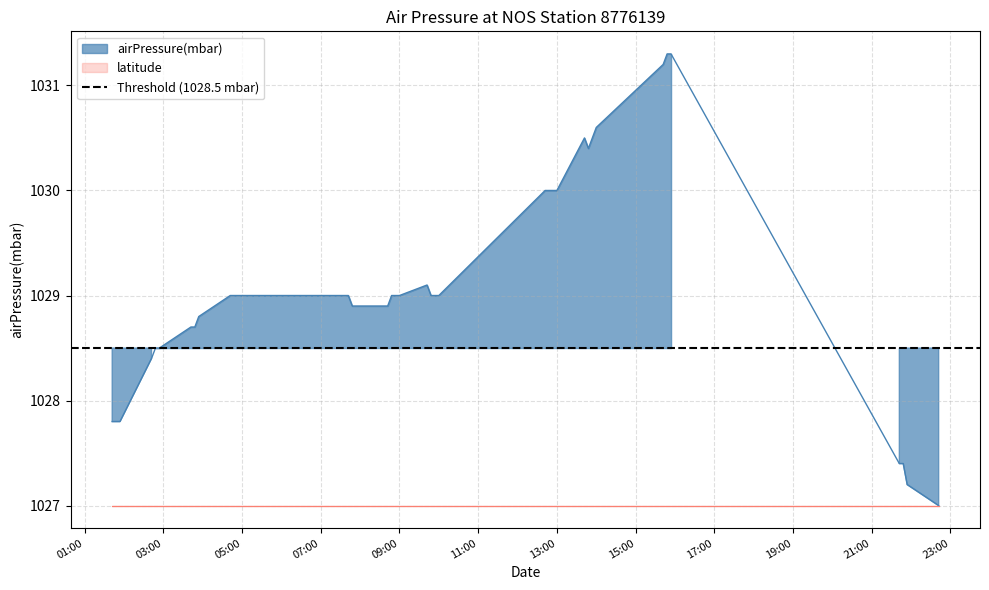

What is the minimum value shown in the chart?

1027.0